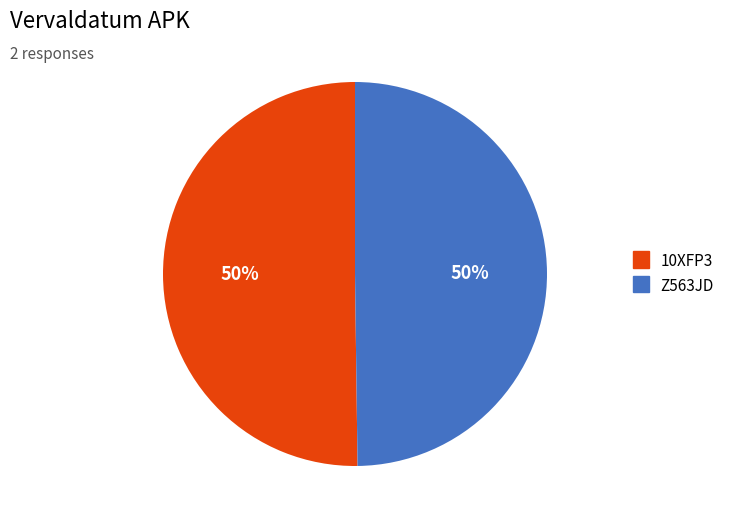

Is the sum of 10XFP3 and Z563JD greater than half?

Yes